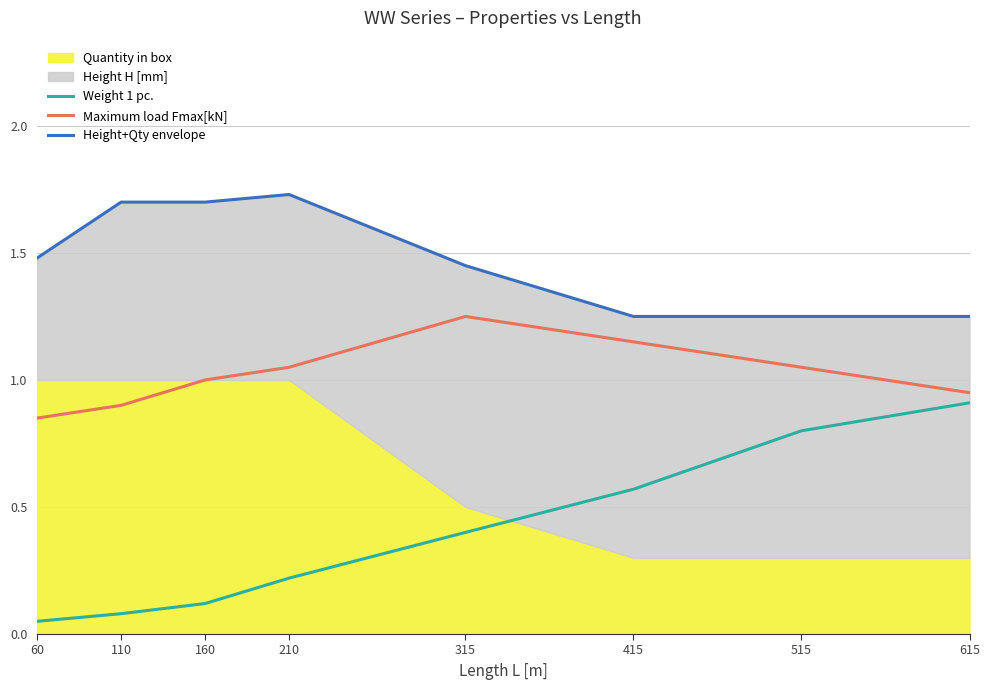

Read the Height+Qty envelope value at 415.

1.2